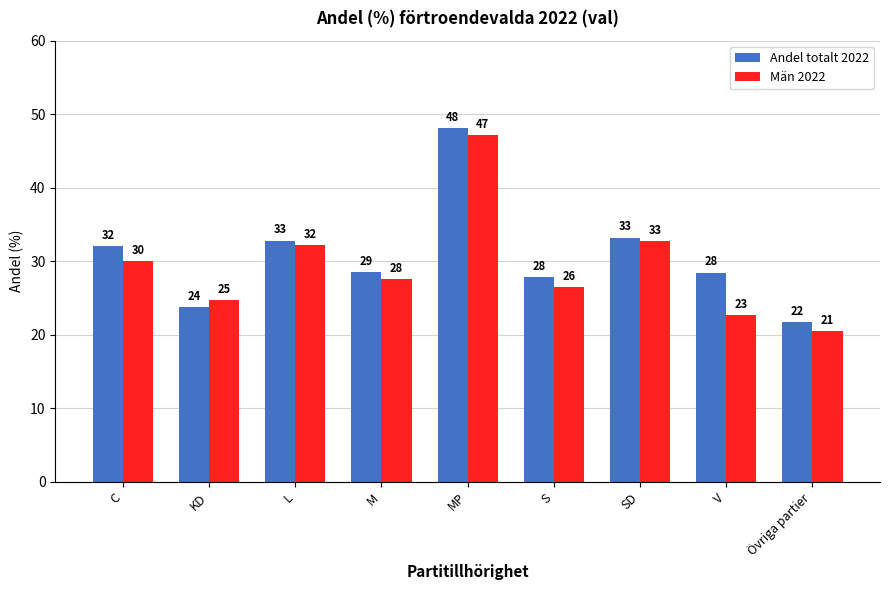

How many groups of bars are there?

9